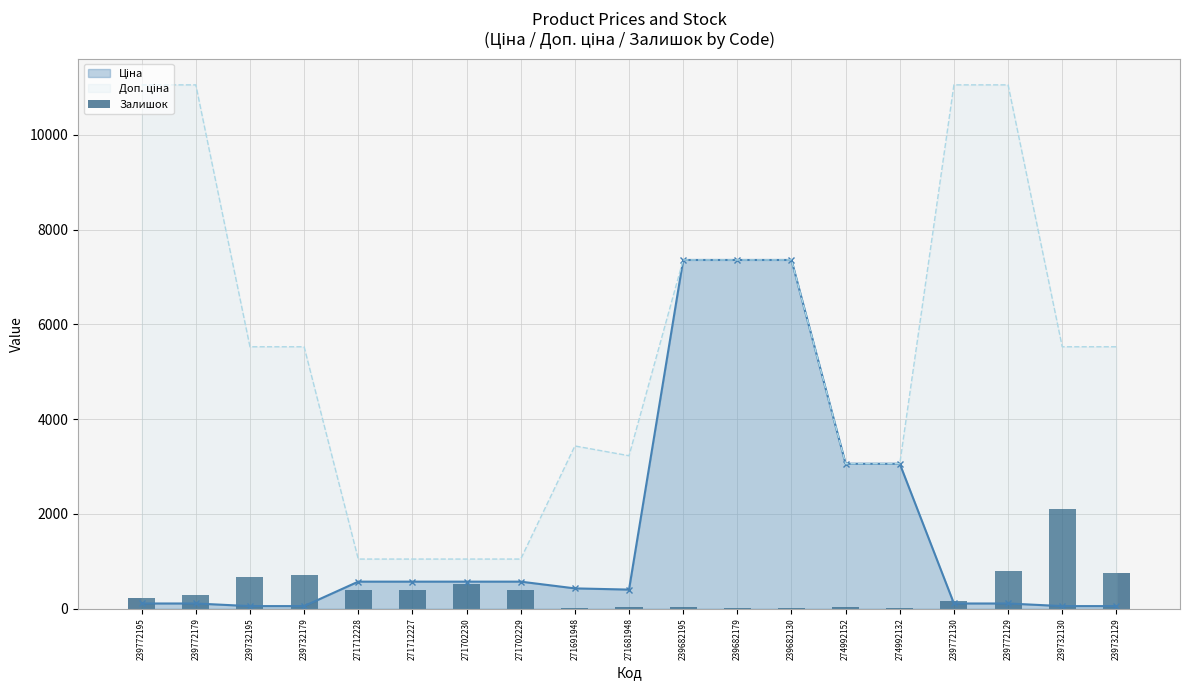

Where does the data first go above 290?

239732195